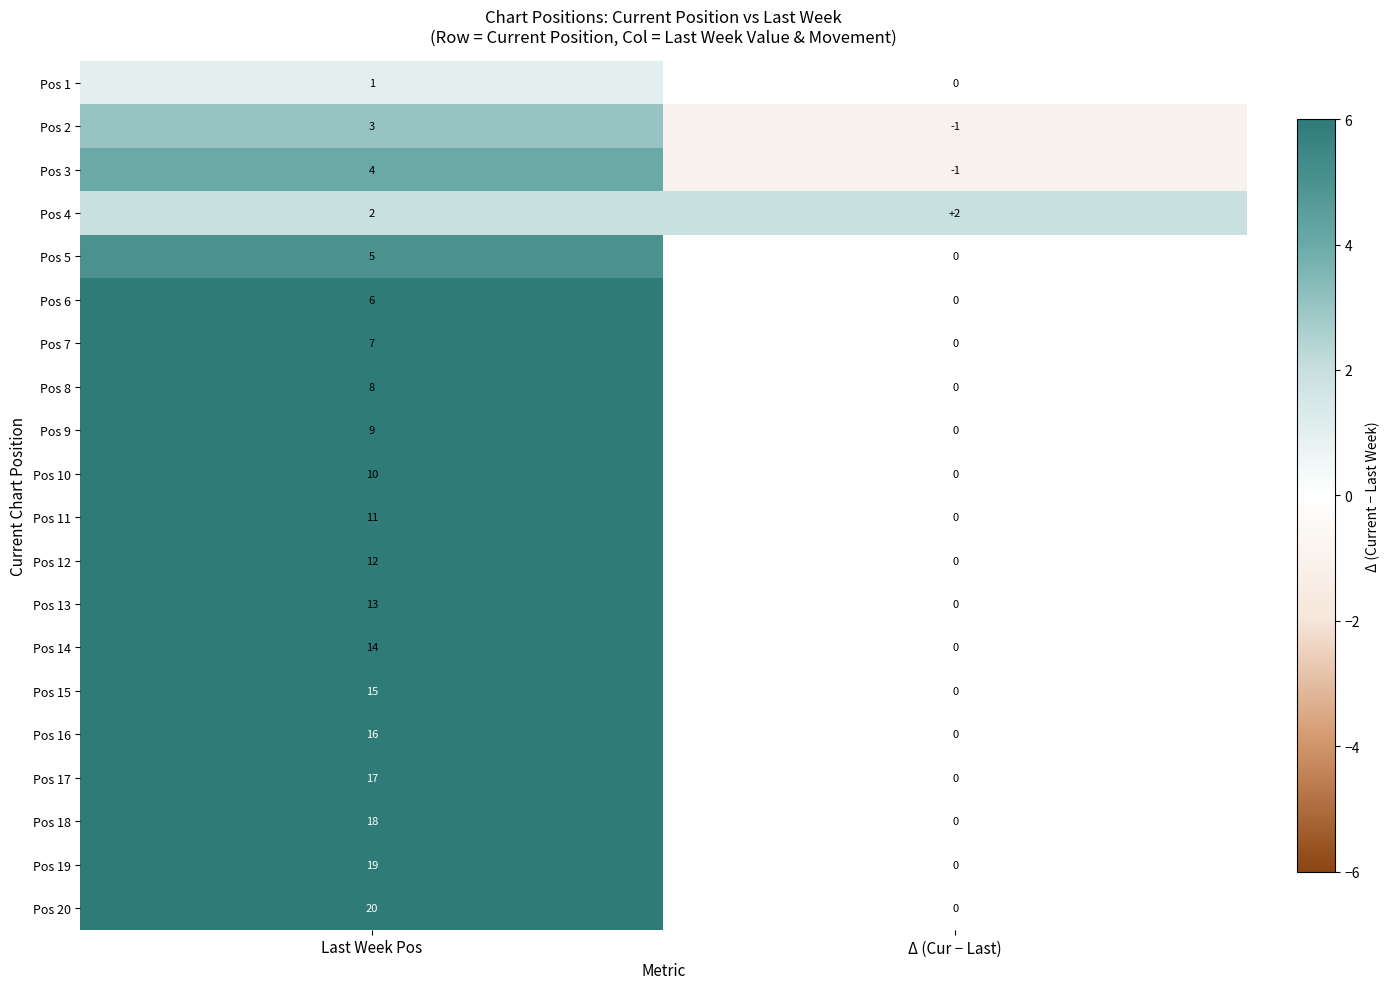

What is the total value across all series at Last Week Pos?

210